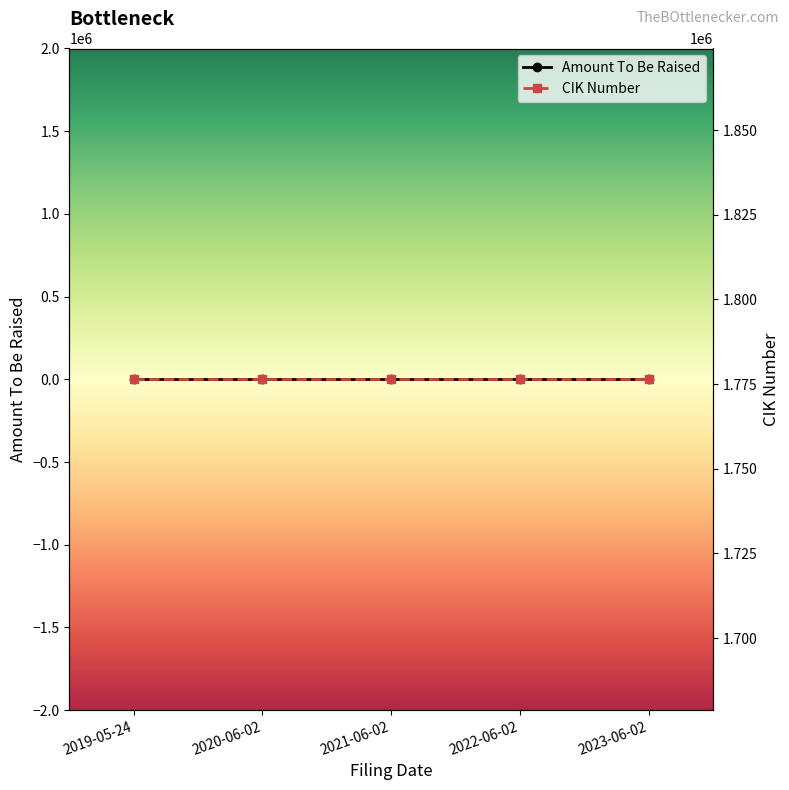

What is the total value across all series at 2023-06-02?

1776404